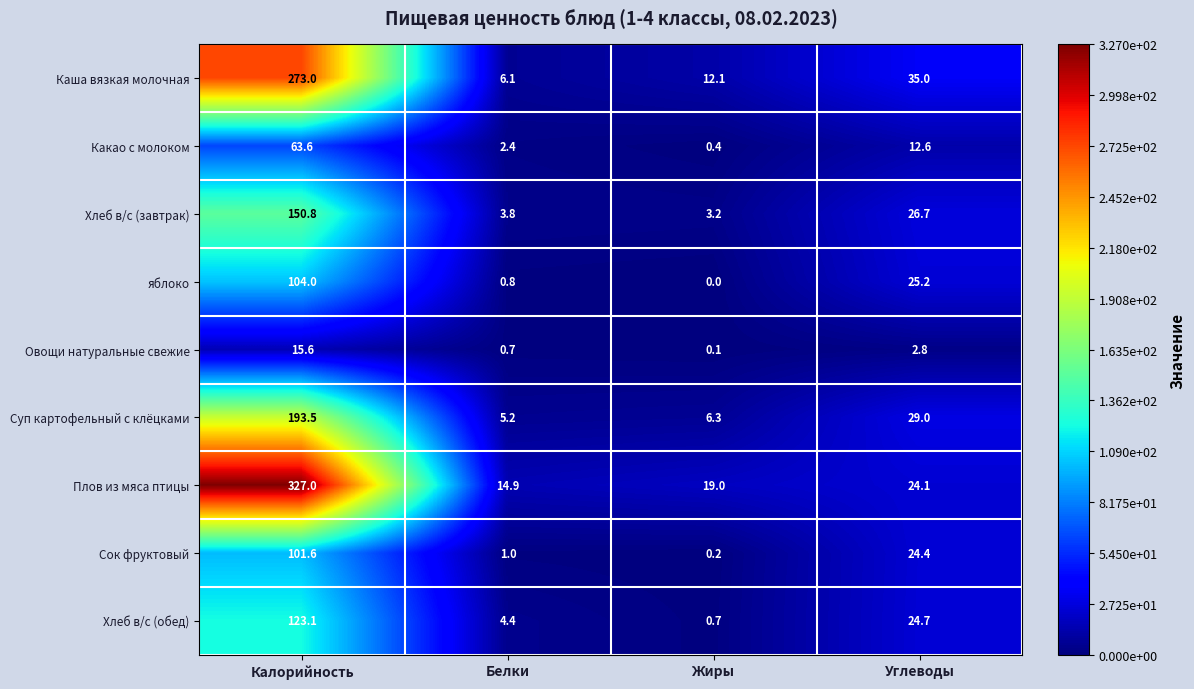

Is it true that Какао с молоком equals 12.6 at Углеводы?

True